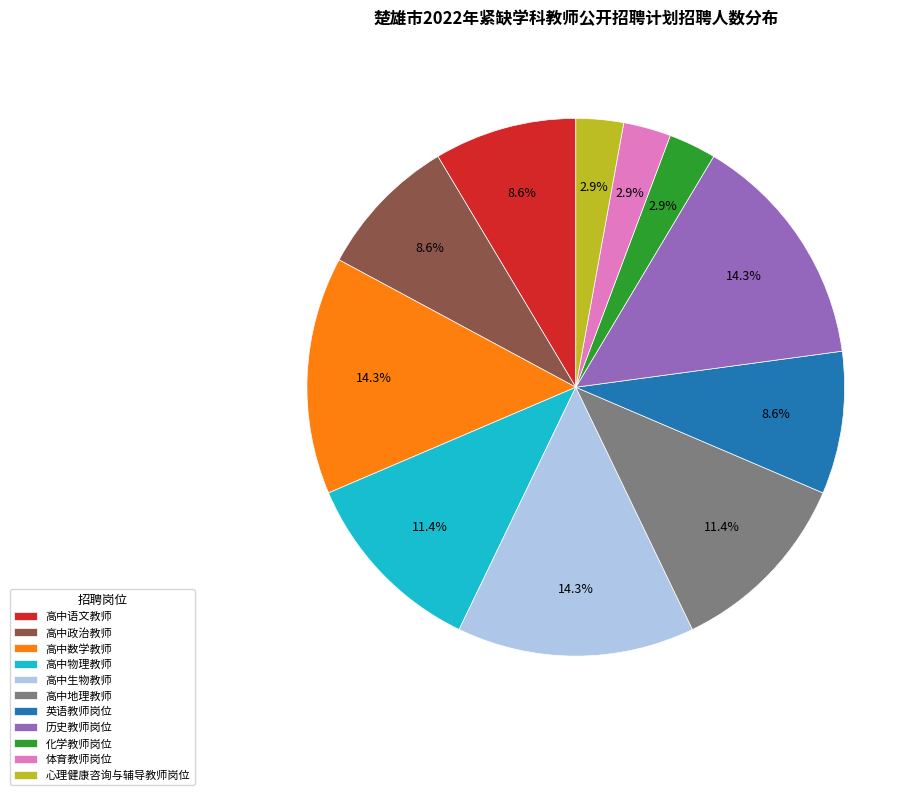

How many segments does this pie chart have?

11